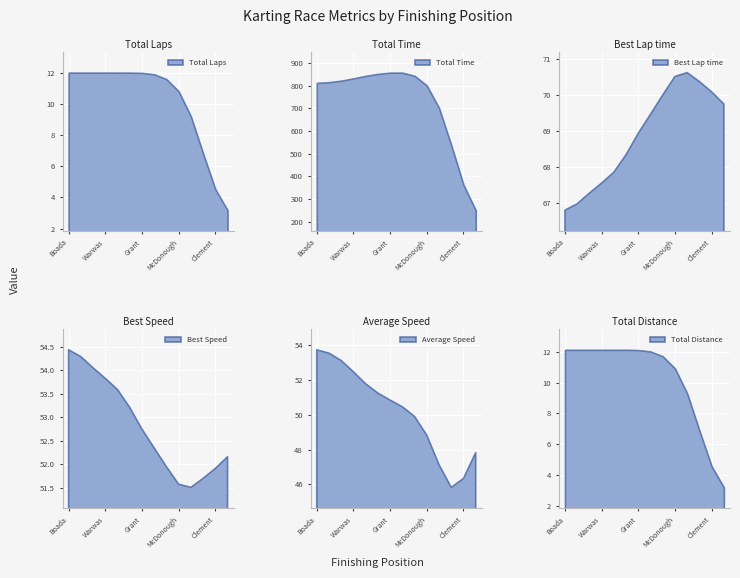

Where does the Total Laps series first go above 11?

Boada